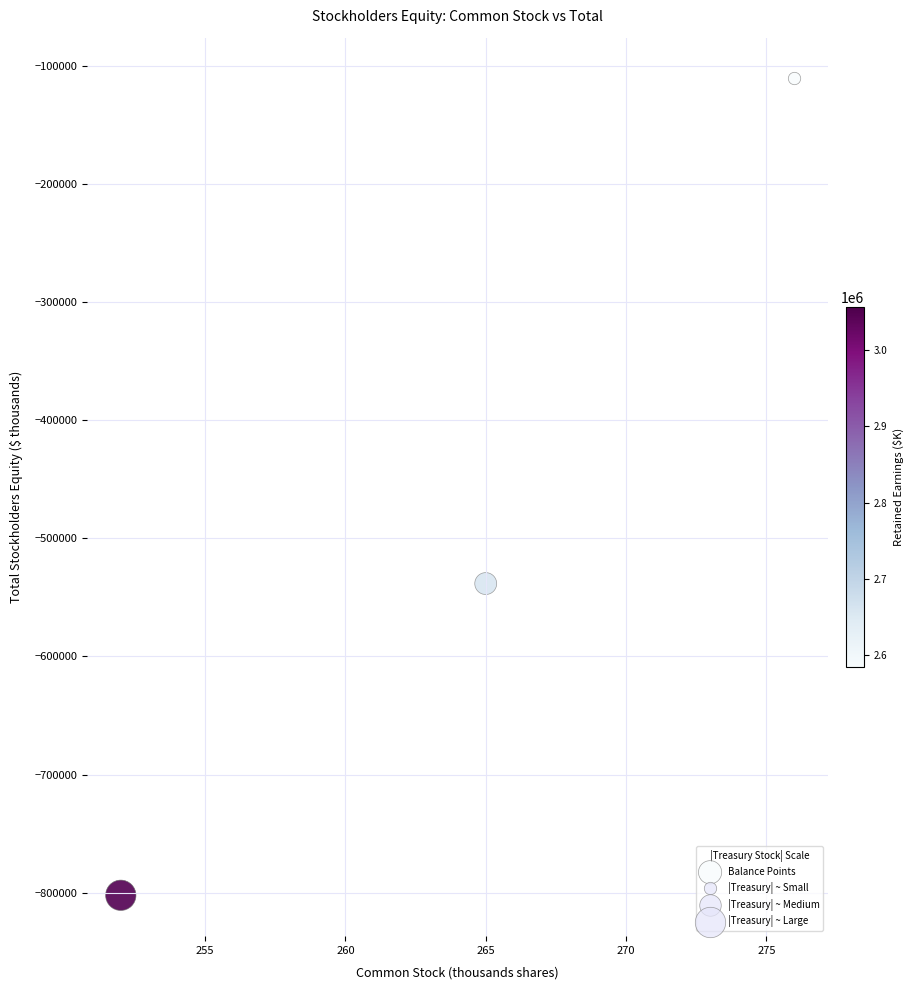

What Y value in the scatter plot is closest to -456518?

-538299